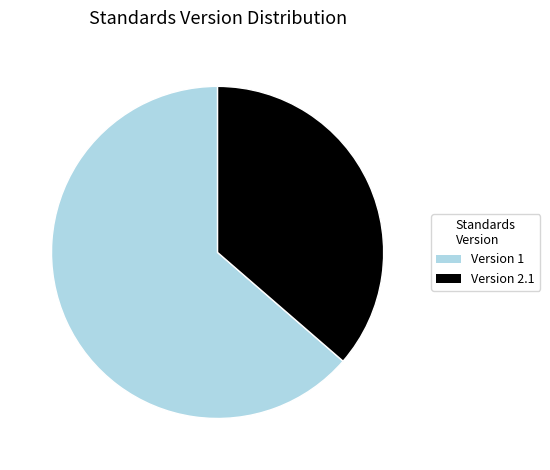

How many segments does this pie chart have?

2